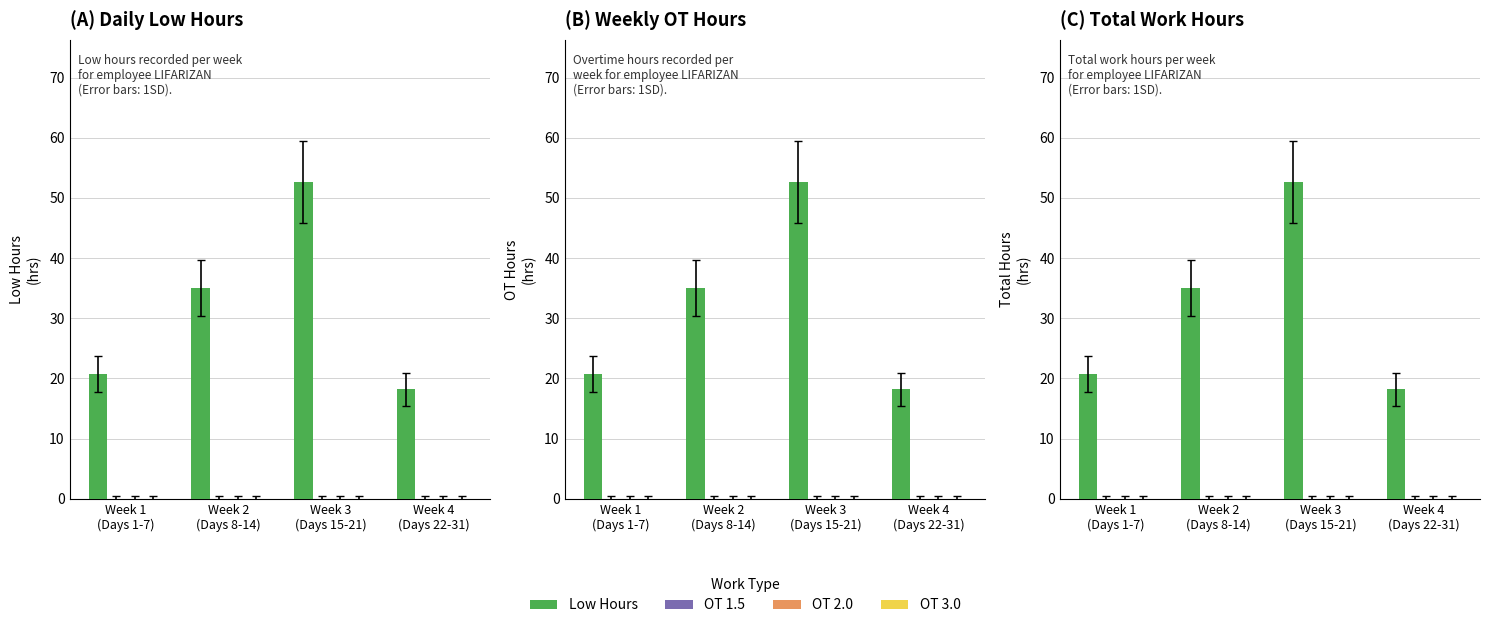

Is it true that Low Hours equals 20.7 at Week 1
(Days 1-7)?

True